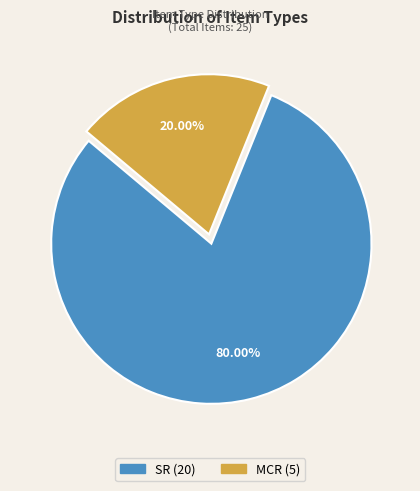

To the nearest percent, what portion does MCR represent?

20%